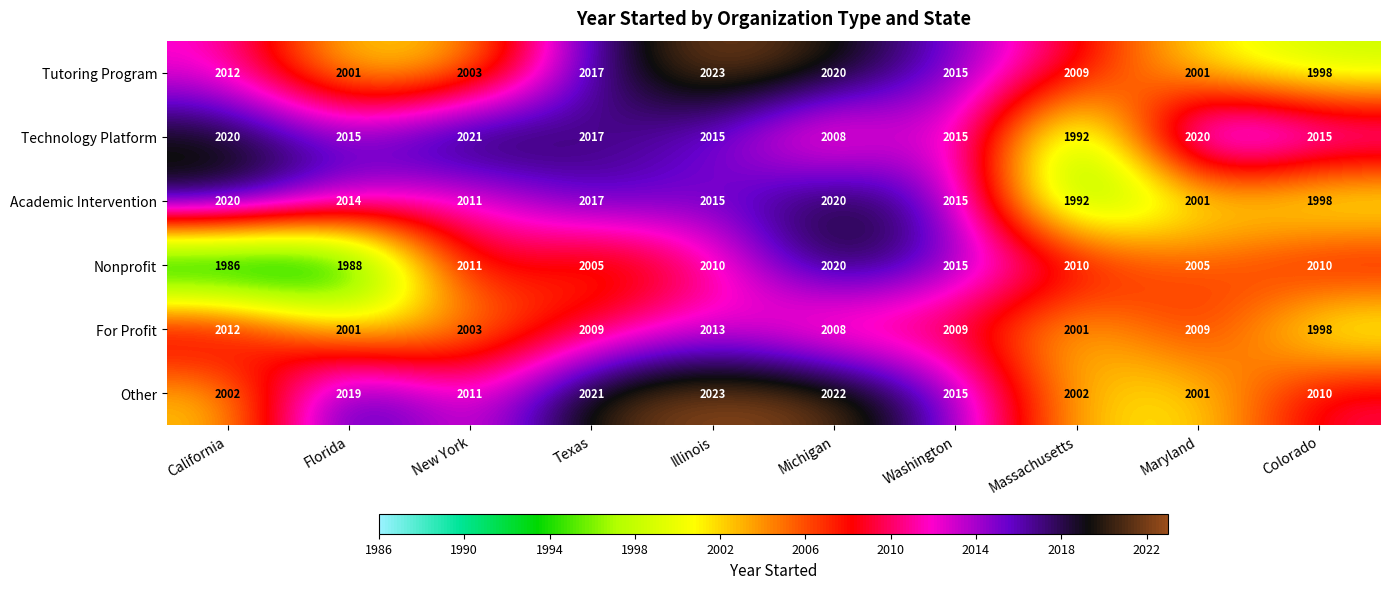

True or false: Technology Platform has a value of 3041 at Texas.

False